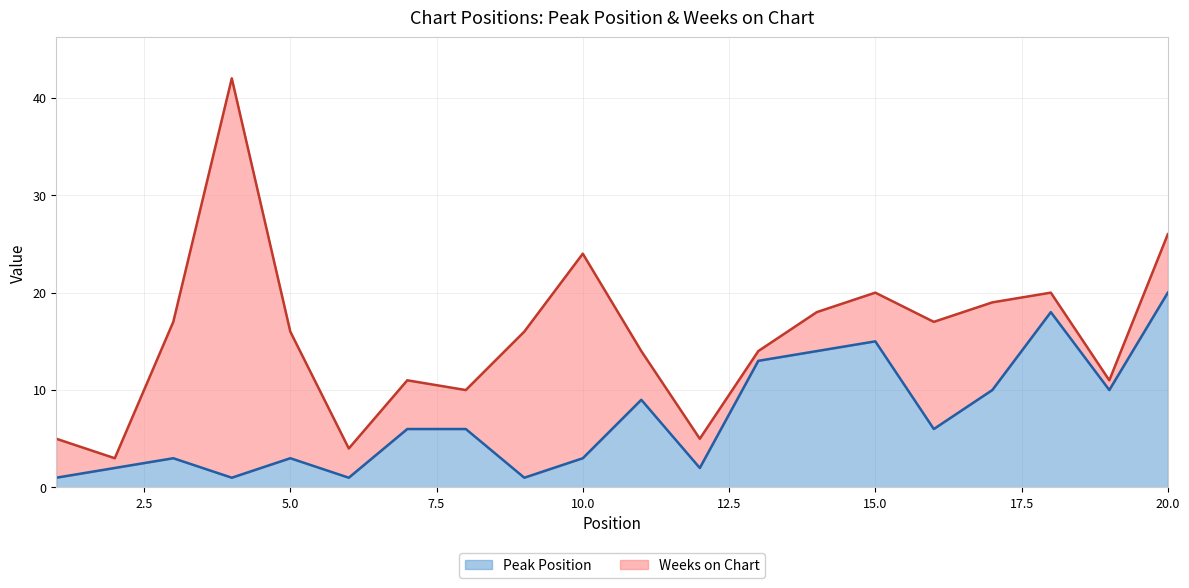

What is the difference between the maximum and minimum values?

19